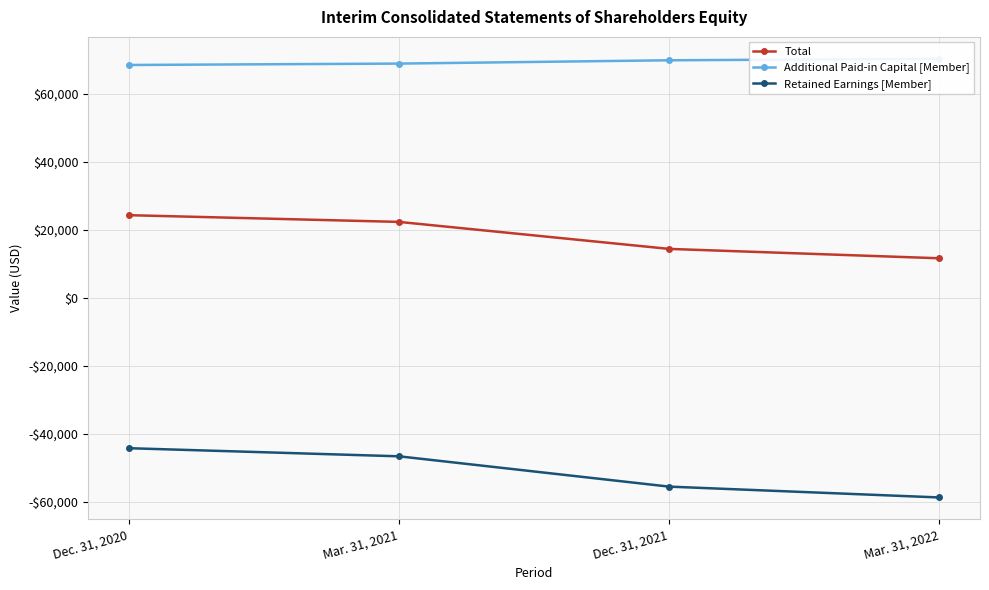

True or false: Additional Paid-in Capital [Member] has a value of 41269 at Dec. 31, 2021.

False